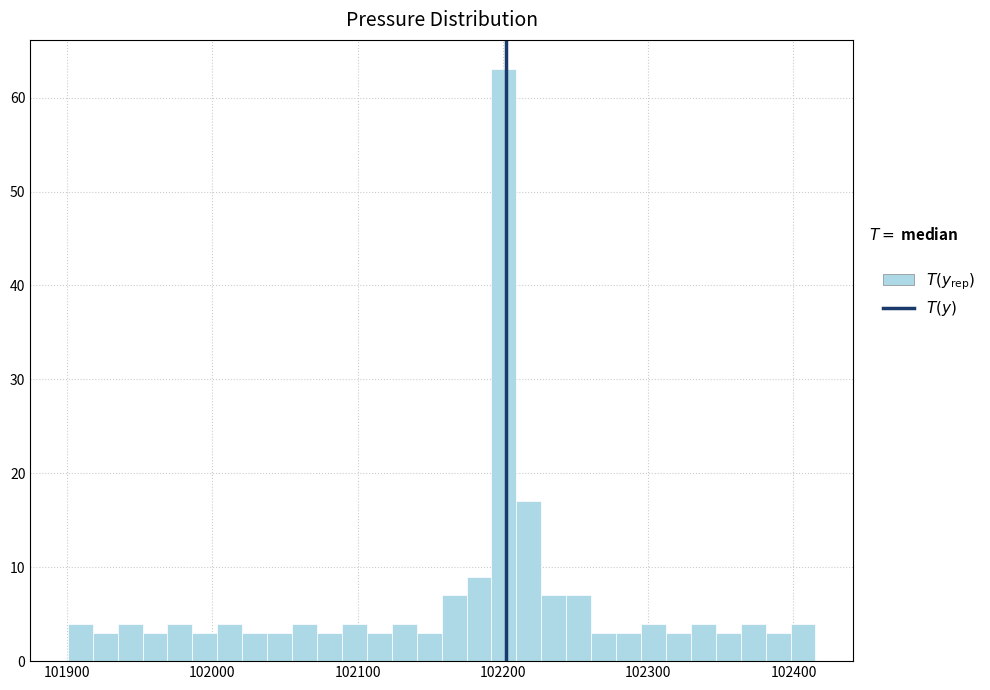

Around what value on the x-axis is the tallest bar? Give the approximate position of its centre, as read against the axis.

102200